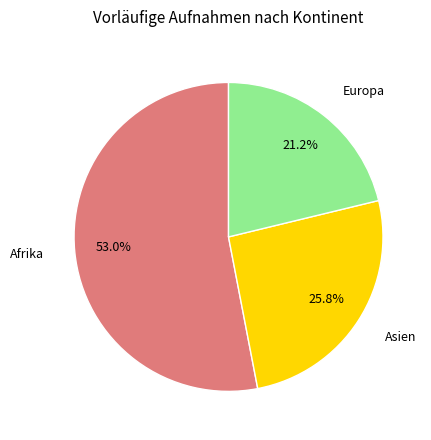

What is the total percentage of Europa and Asien?

47.0%